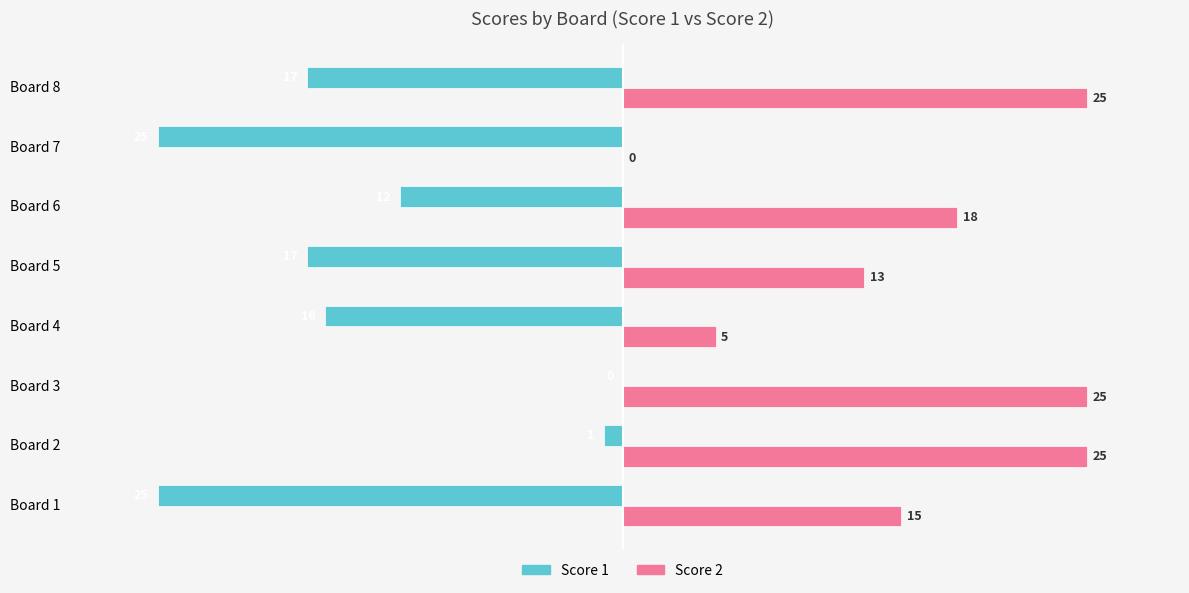

Between Board 1 and Board 4, which series saw the biggest shift?

Score 2